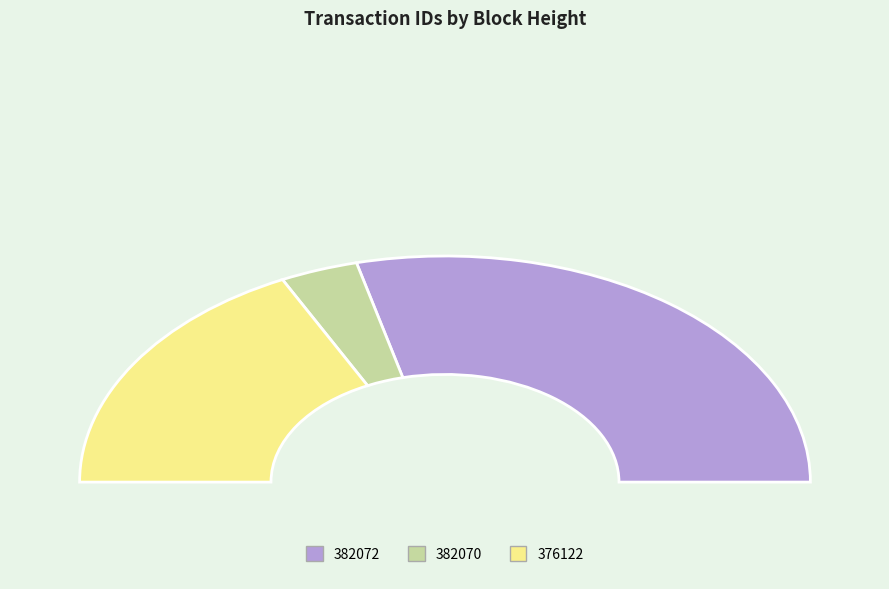

Is it true that 376122 is 43% of the pie?

False